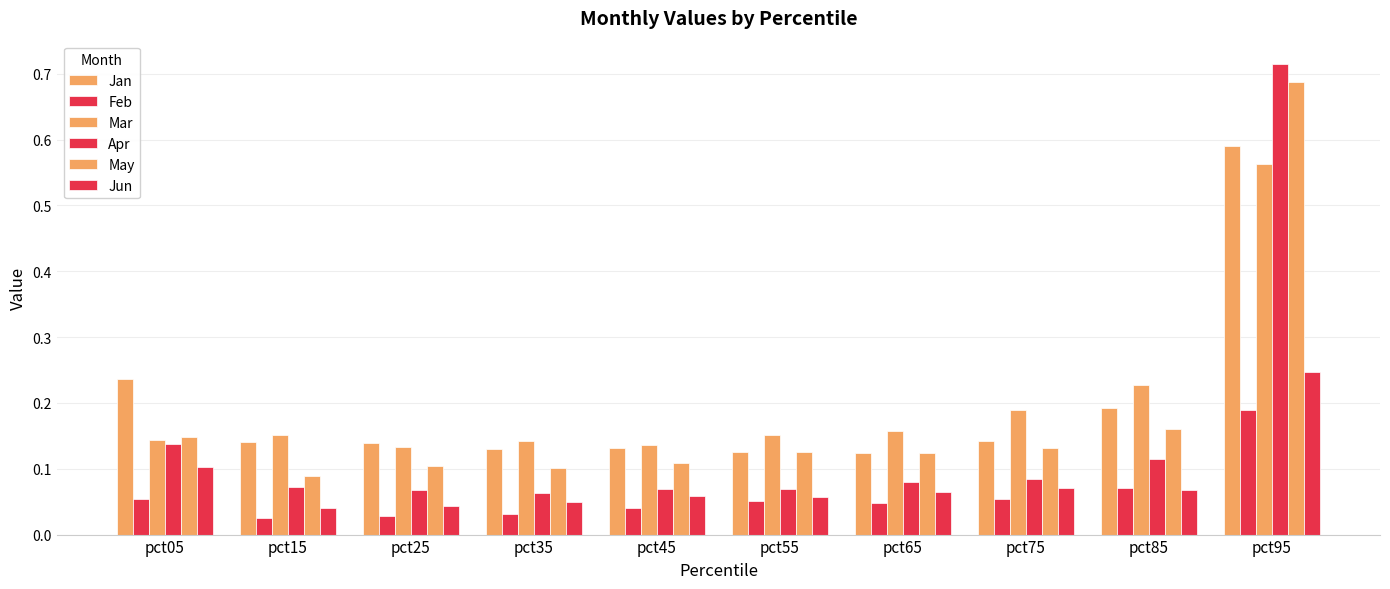

Which series changed the most between pct35 and pct95?

Apr